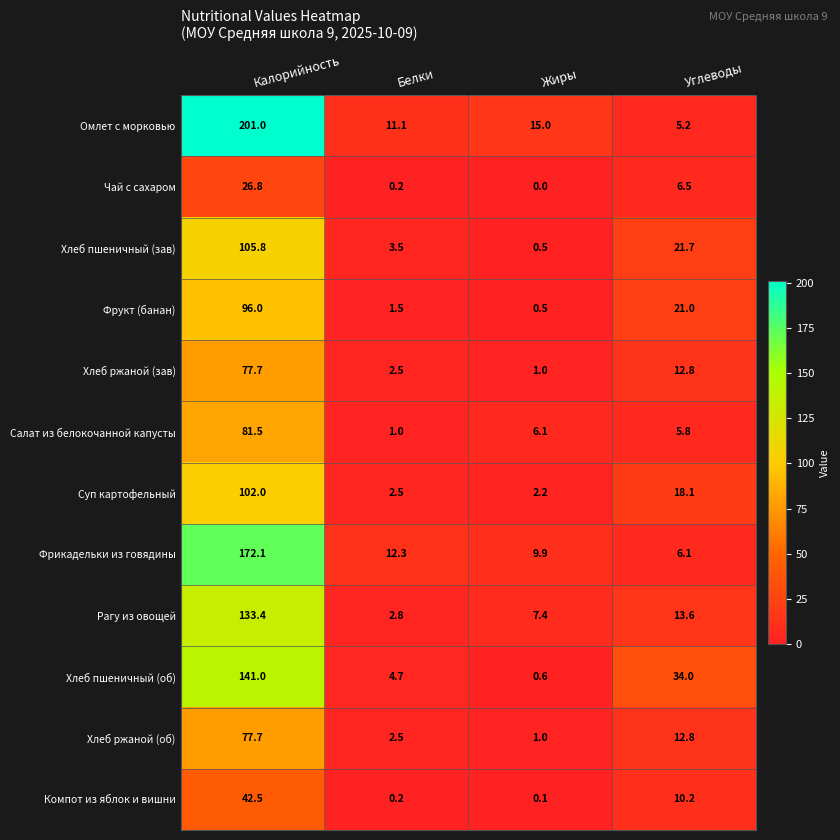

Which series has the largest total across all categories?

Омлет с морковью